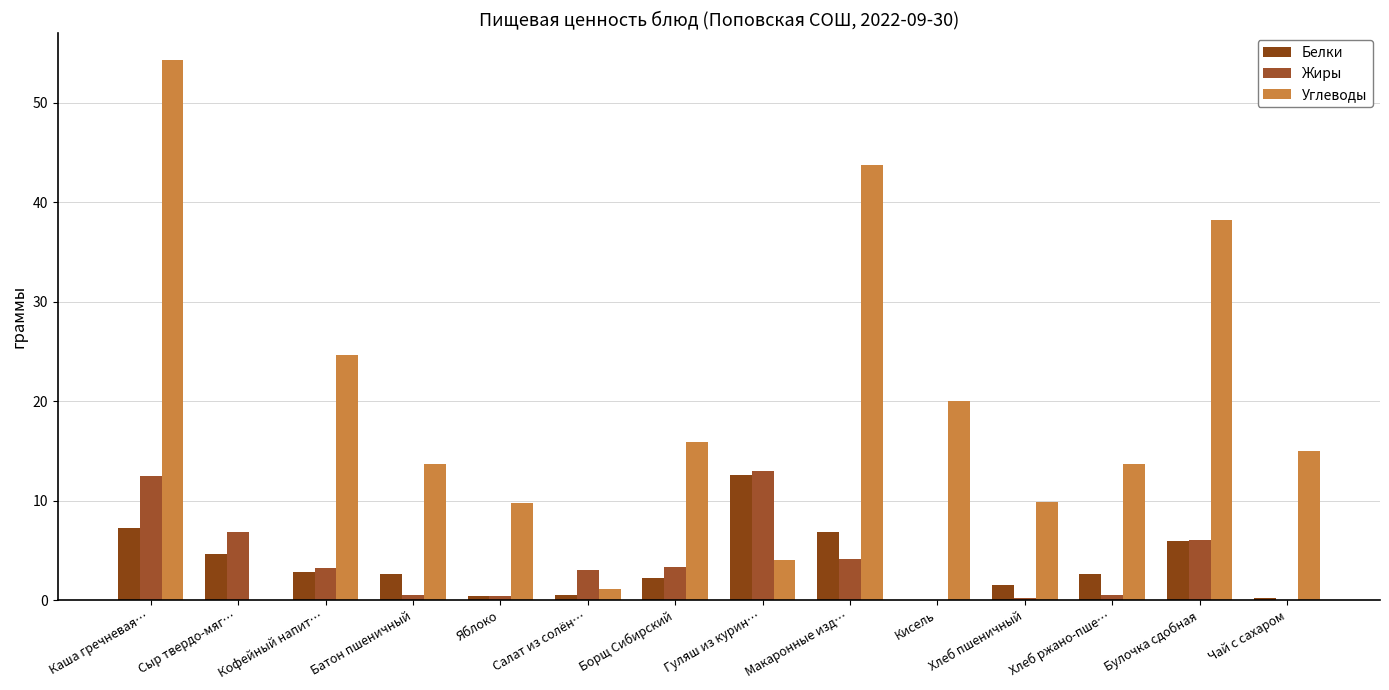

How many groups of bars are there?

14